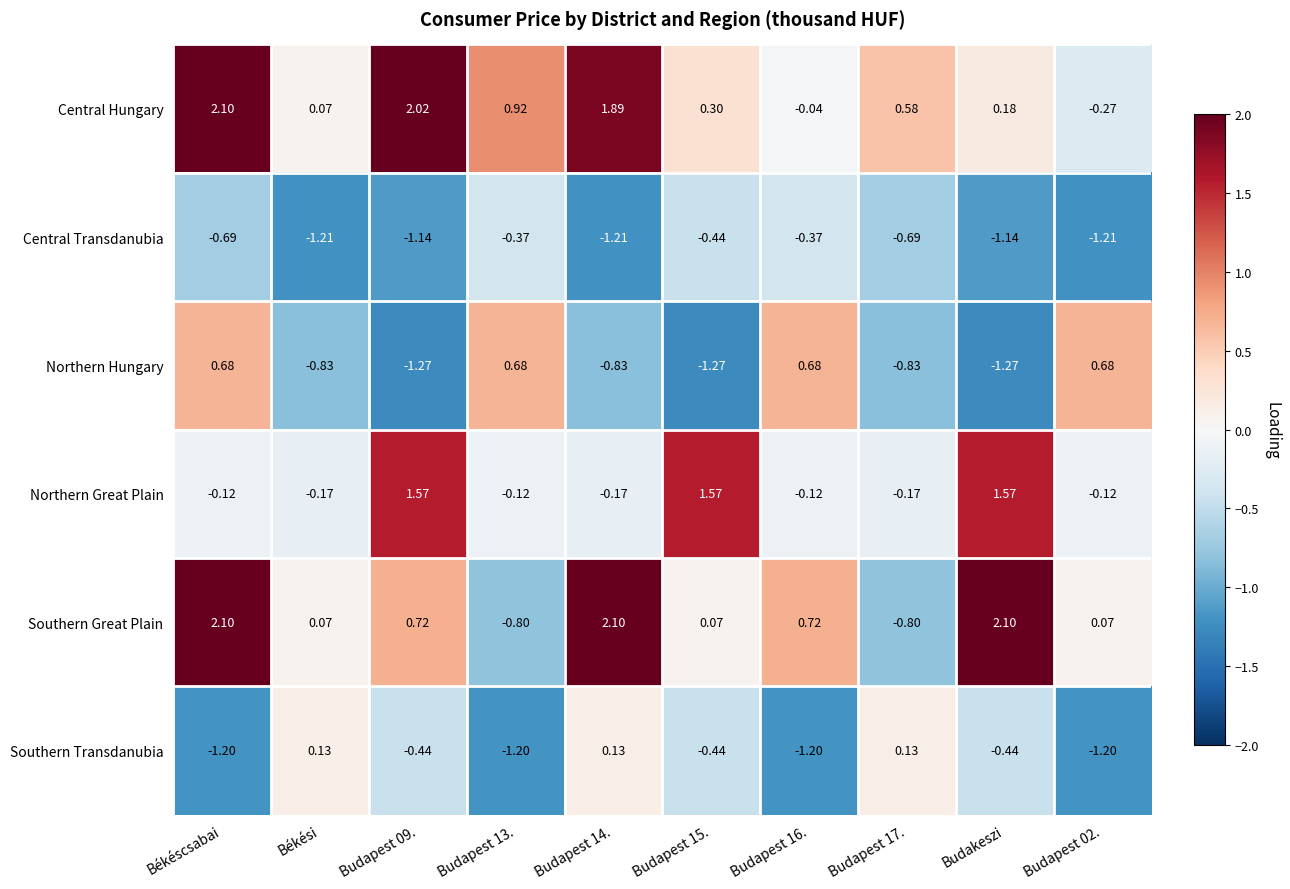

At Budapest 02., list the series in order from largest to smallest.

Northern Hungary, Southern Great Plain, Northern Great Plain, Central Hungary, Southern Transdanubia, Central Transdanubia